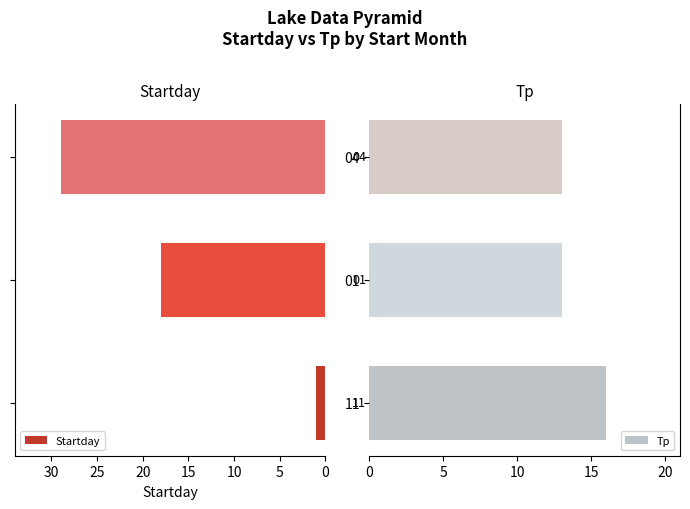

Count the Tp values in the range 13 to 16.

3